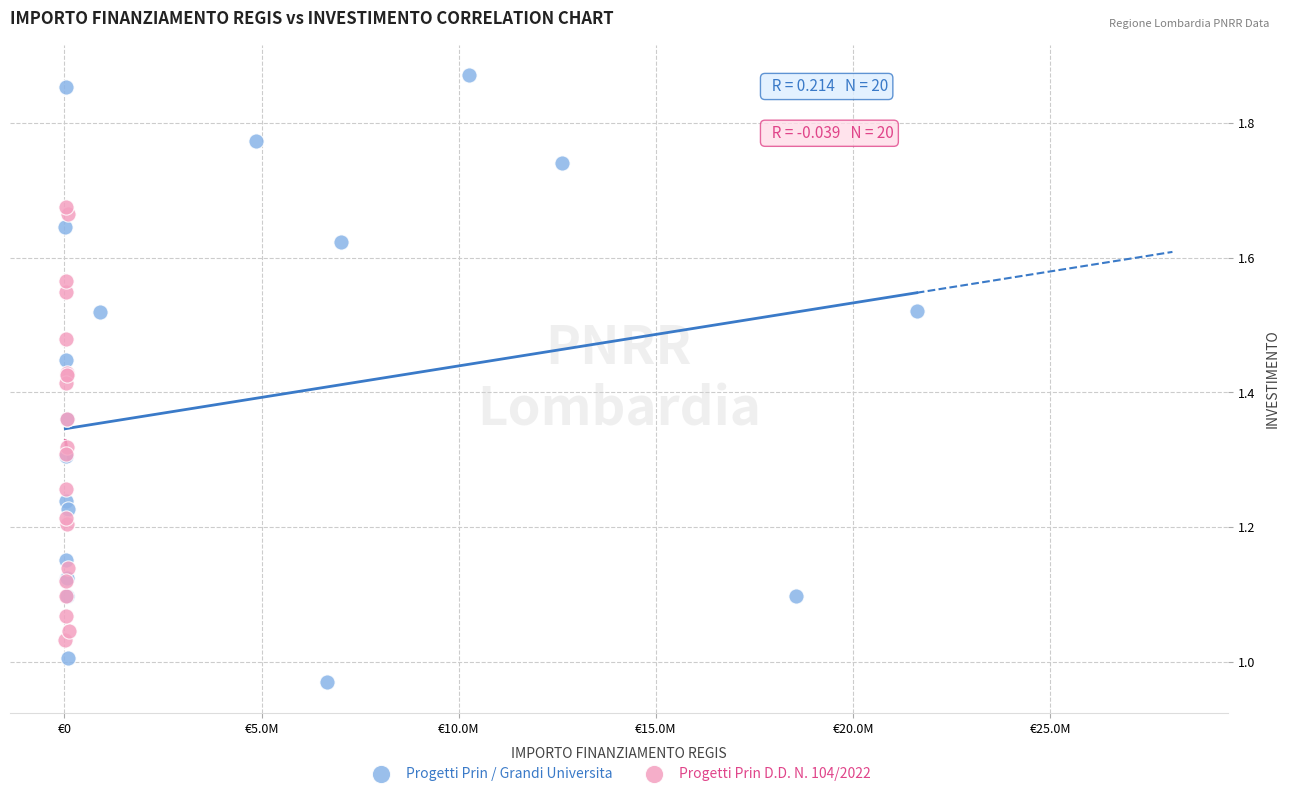

Which series reaches the minimum Y coordinate?

Progetti Prin / Grandi Universita